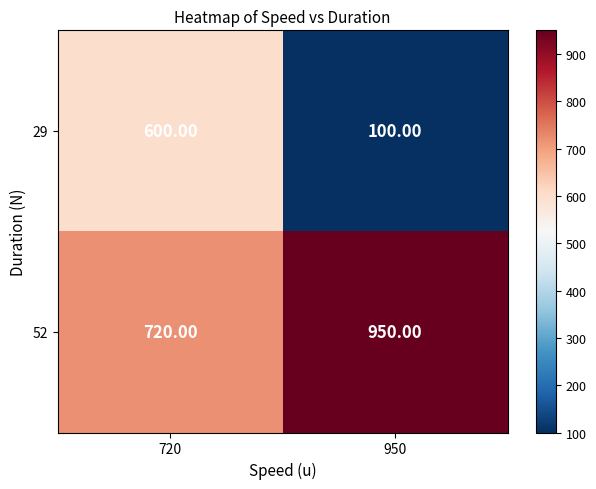

At which category does the chart reach its minimum across all series?

950